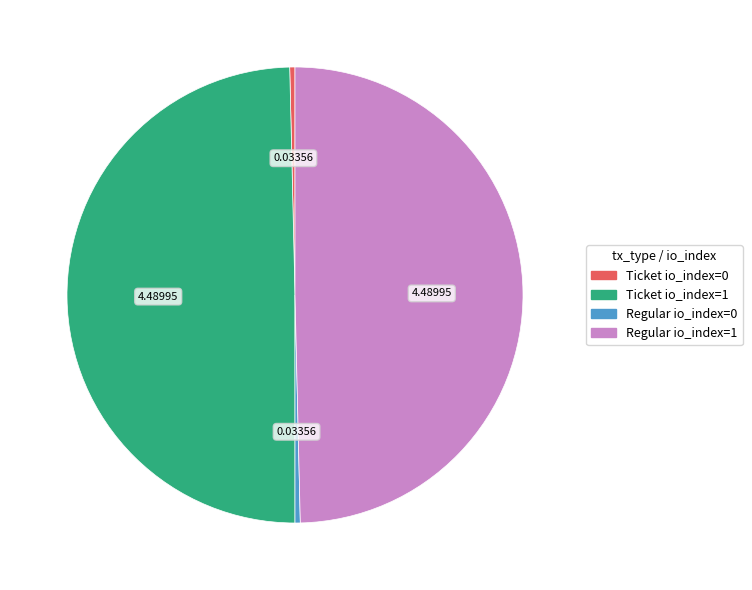

Does Ticket io_index=1 account for over 50% of the chart?

No